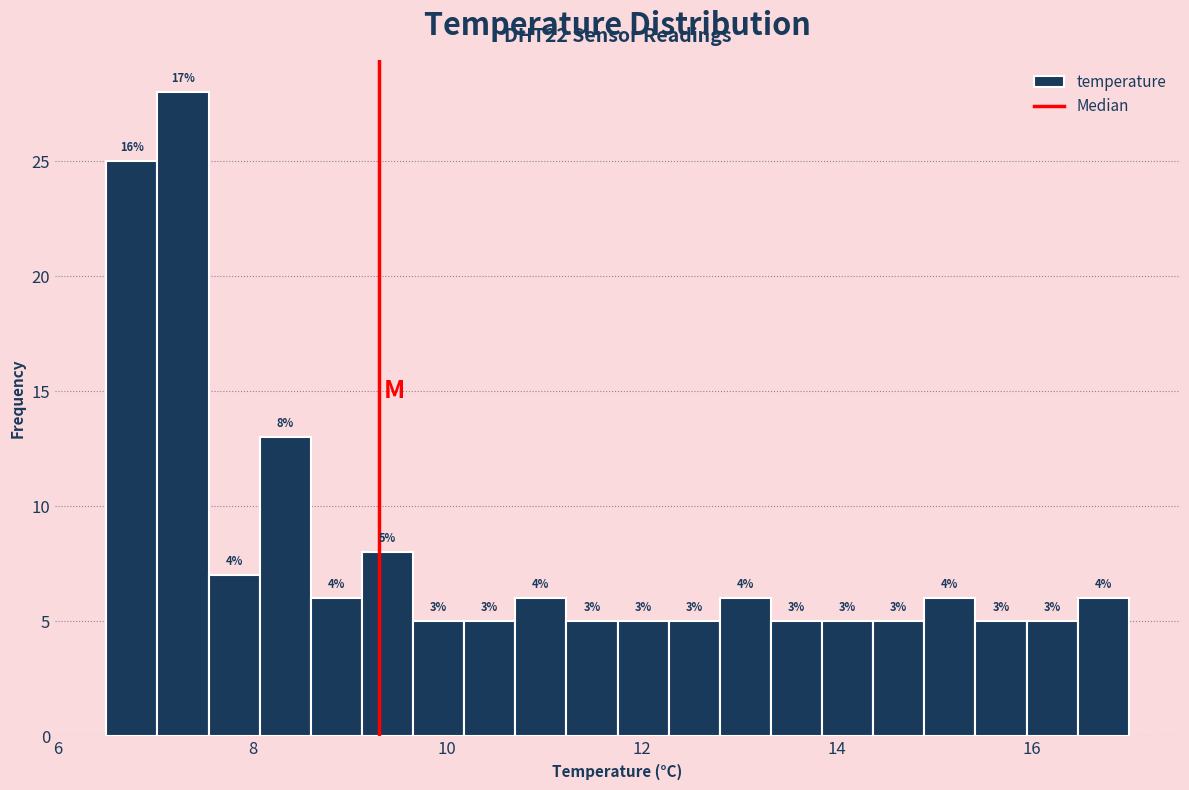

Read against the x-axis, roughly where is the centre of the tallest bar?

7.2